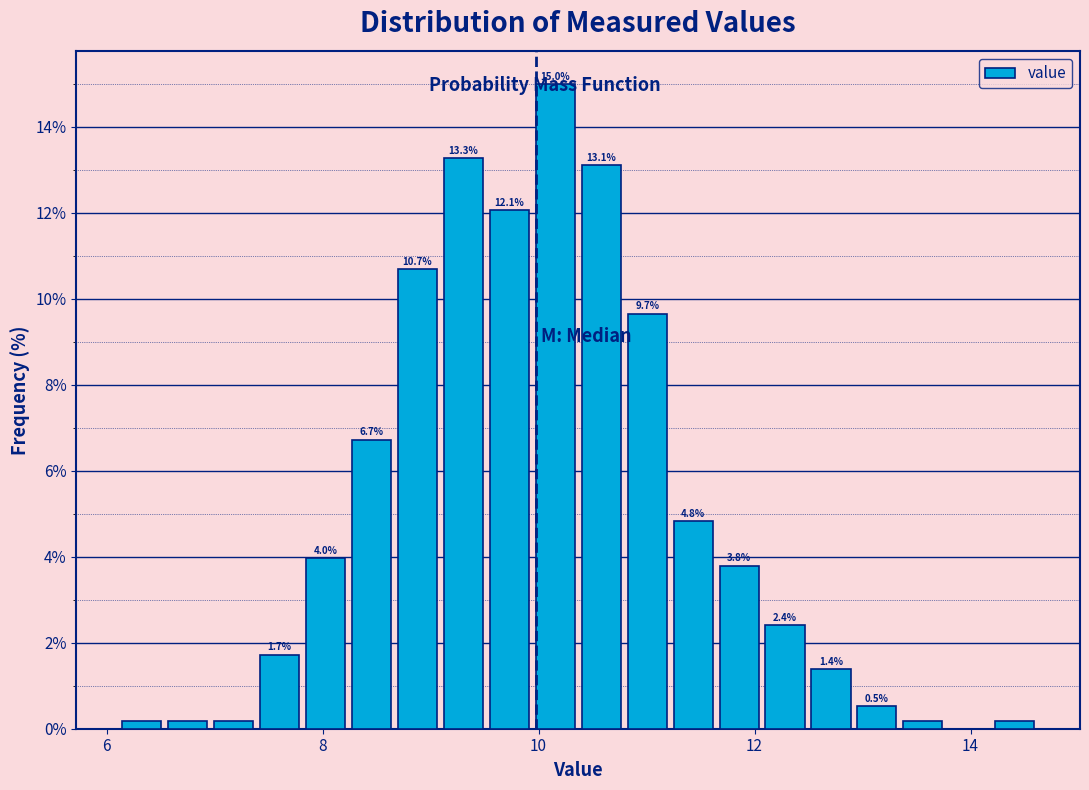

Around what value on the x-axis is the tallest bar? Give the approximate position of its centre, as read against the axis.

10.2